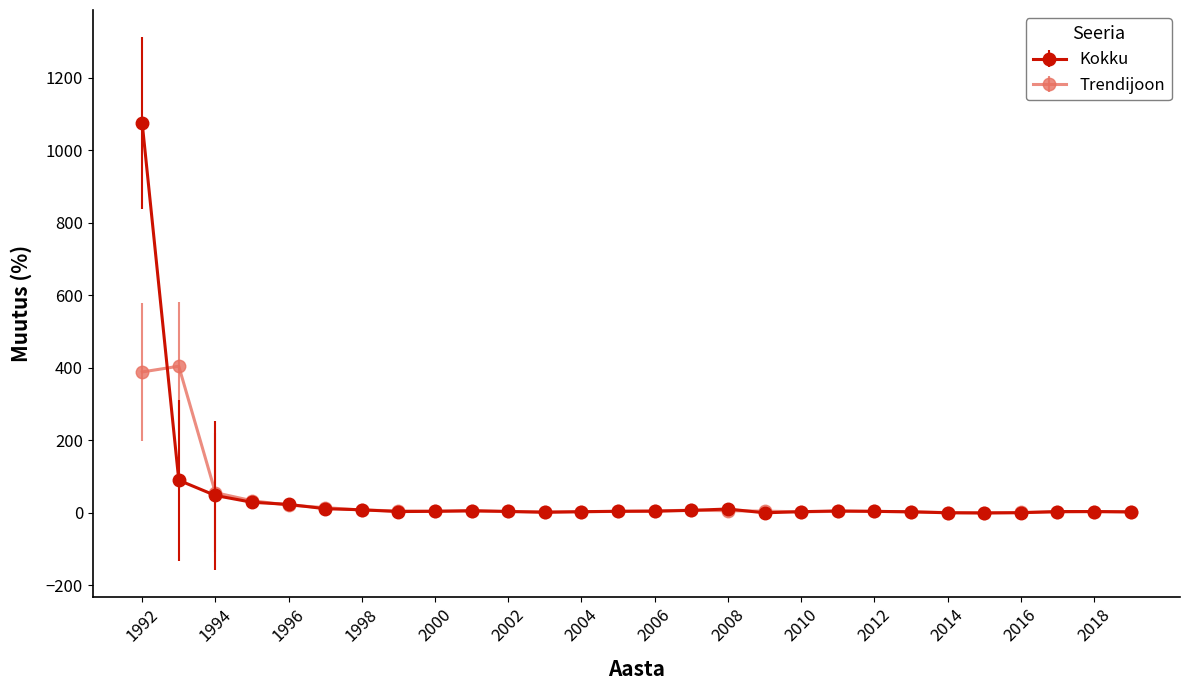

True or false: Trendijoon has more than 1 interior local peaks.

True